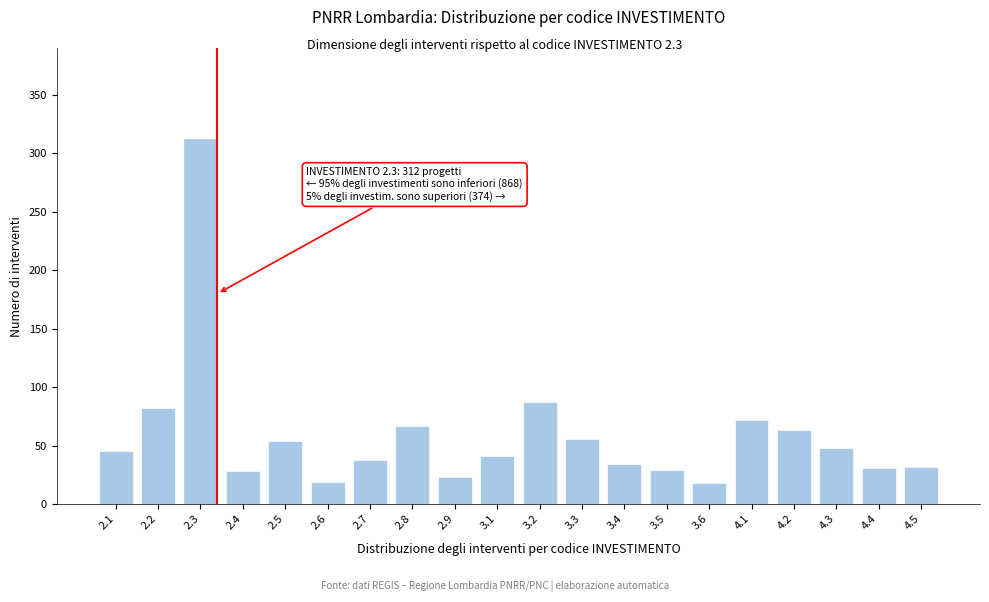

What is the average value?

59